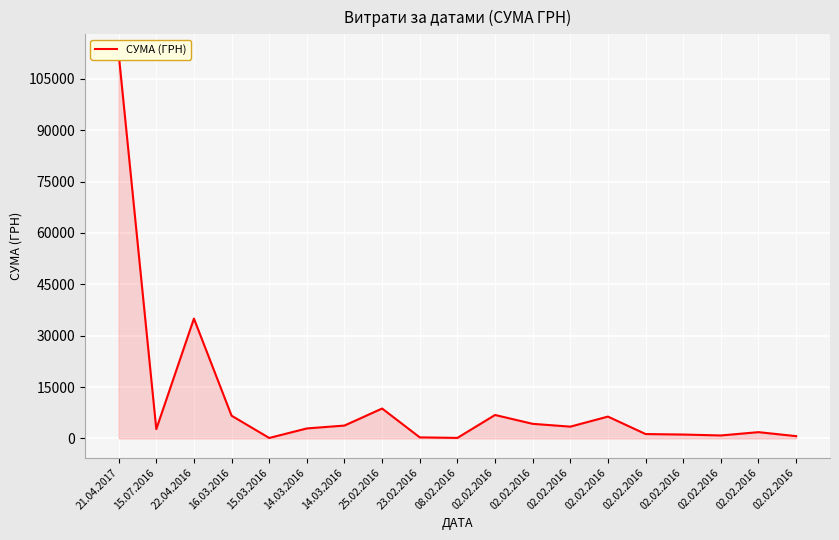

What is the difference between the maximum and second lowest values?

112223.3